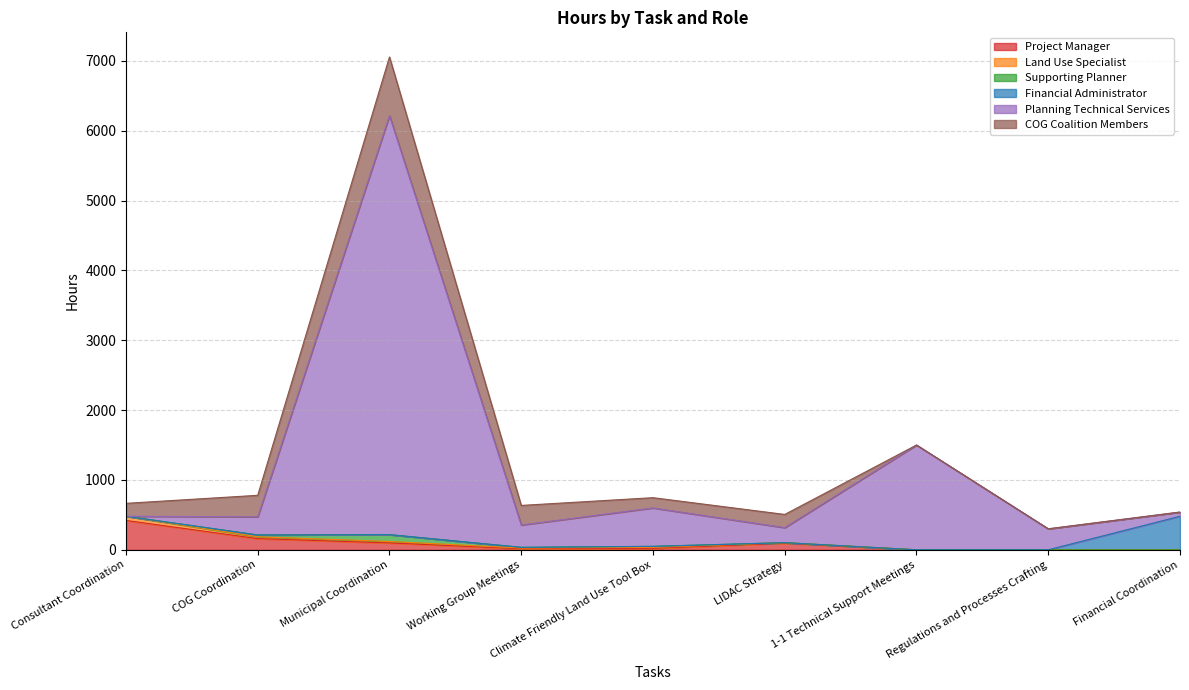

The Supporting Planner series shows 0 at Consultant Coordination. True or false?

True